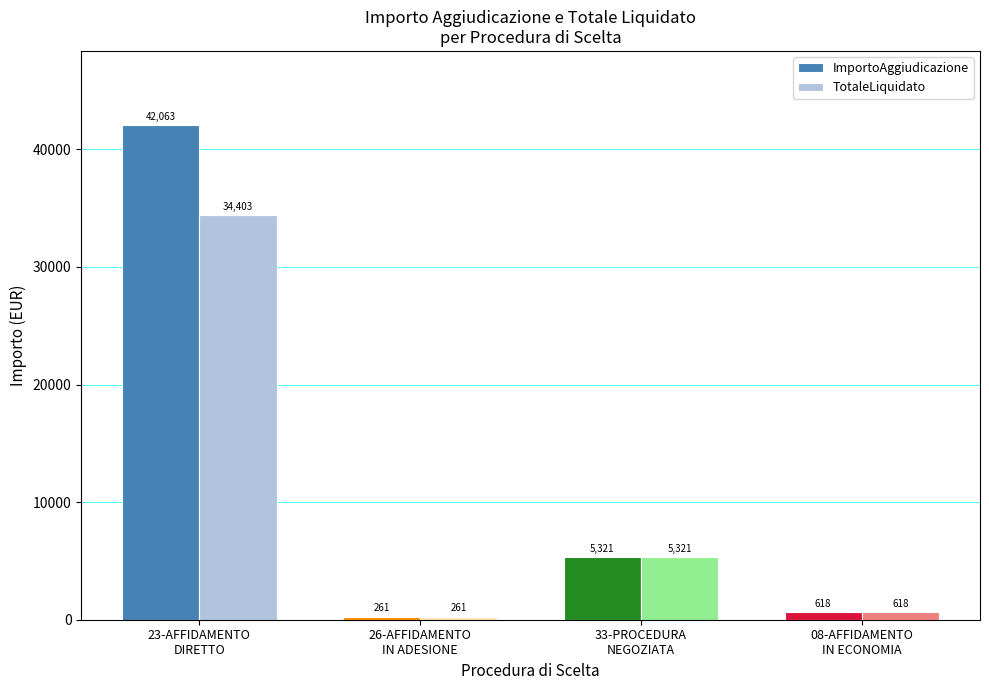

What is the label of the 4th bar from the right?

23-AFFIDAMENTO
DIRETTO